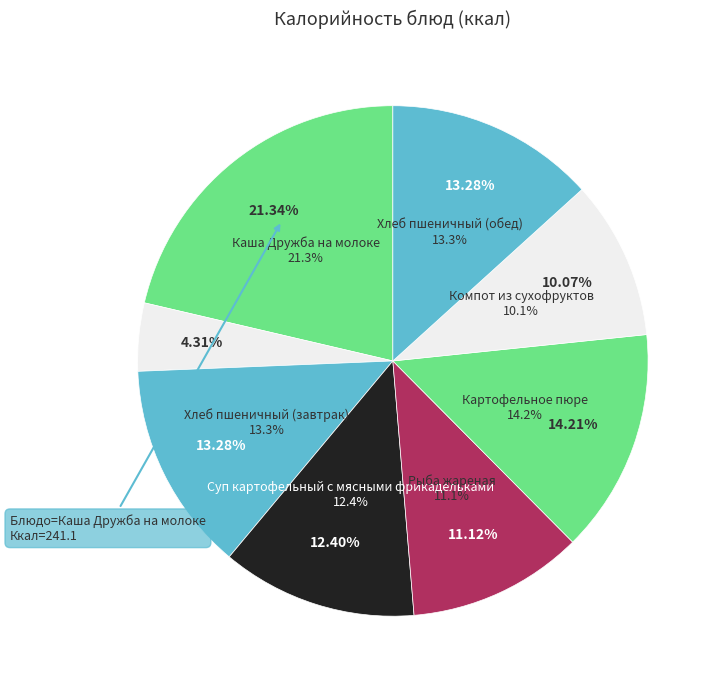

To the nearest percent, what is the average slice percentage?

12%